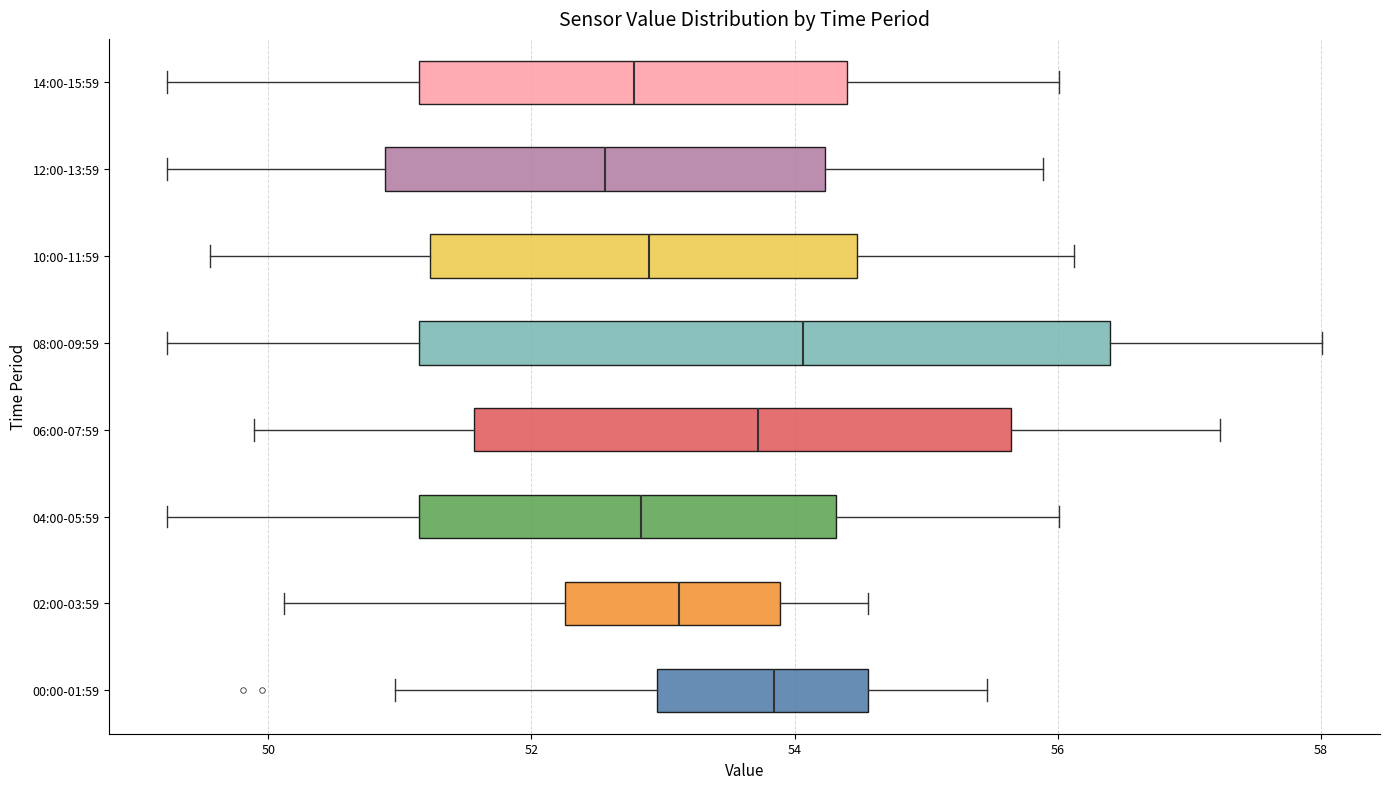

Reading bottom to top, transcribe this box plot: for each box, give where its median line is, the range the box spans, and where its two whiskers end, as read against the x-axis. The values are not printed on the chart, so give them approximately, as read against the axis.

00:00-01:59: median 53.8, box 53.0 to 54.6, whiskers 51.0 to 55.4
02:00-03:59: median 53.2, box 52.2 to 53.8, whiskers 50.2 to 54.6
04:00-05:59: median 52.8, box 51.2 to 54.4, whiskers 49.2 to 56.0
06:00-07:59: median 53.8, box 51.6 to 55.6, whiskers 49.8 to 57.2
08:00-09:59: median 54.0, box 51.2 to 56.4, whiskers 49.2 to 58.0
10:00-11:59: median 52.8, box 51.2 to 54.4, whiskers 49.6 to 56.2
12:00-13:59: median 52.6, box 50.8 to 54.2, whiskers 49.2 to 55.8
14:00-15:59: median 52.8, box 51.2 to 54.4, whiskers 49.2 to 56.0